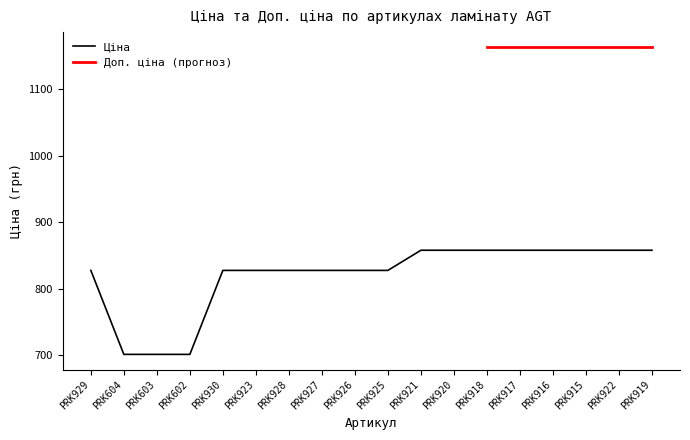

Reading left to right, what are all the values shown in this chart?

827.6	701.4	701.4	701.4	827.6	827.6	827.6	827.6	827.6	827.6	857.9	857.9	857.9	857.9	857.9	857.9	857.9	857.9